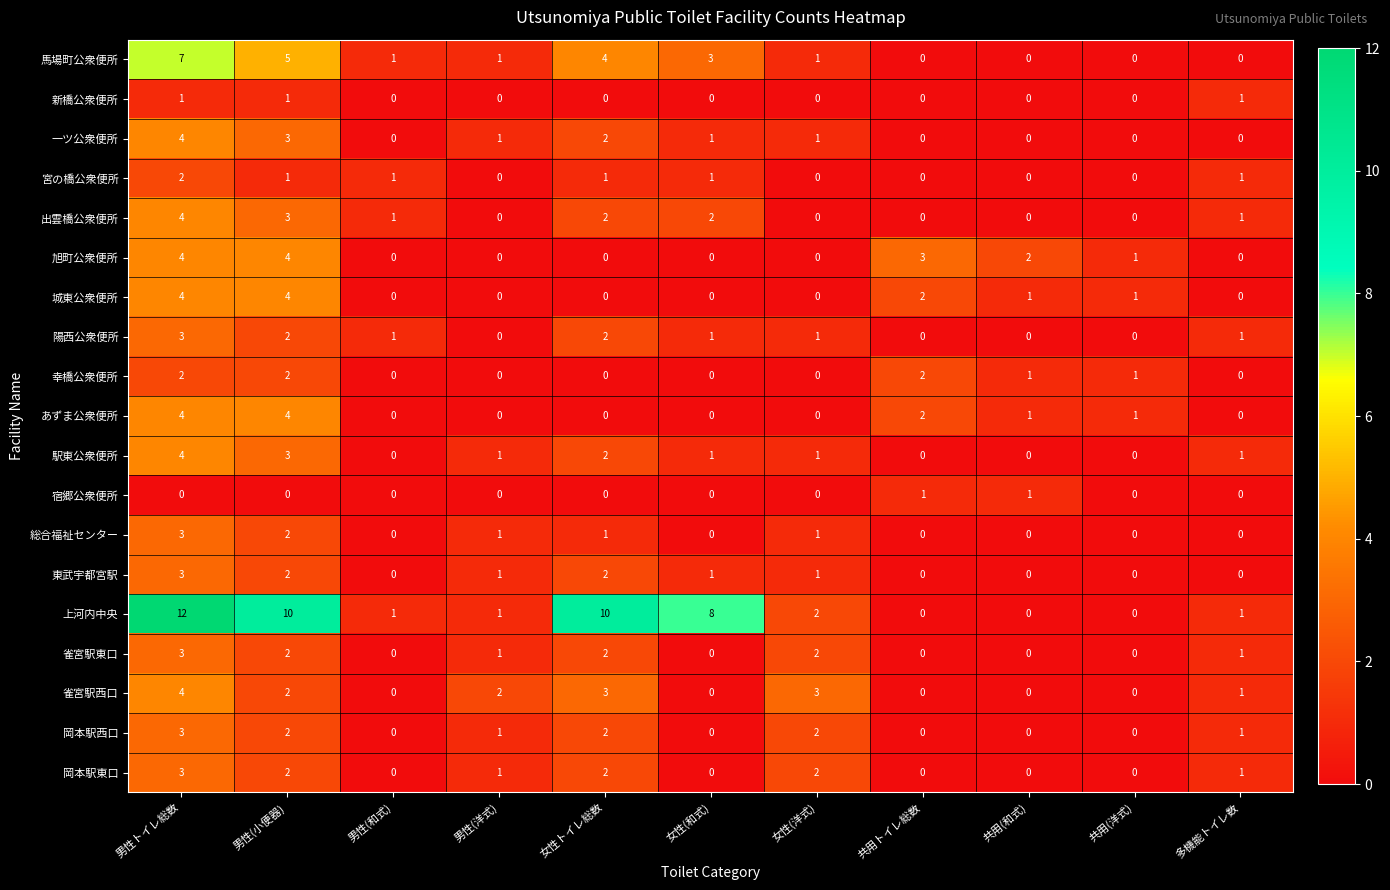

What is the difference between the highest and lowest values at 女性(和式)?

8